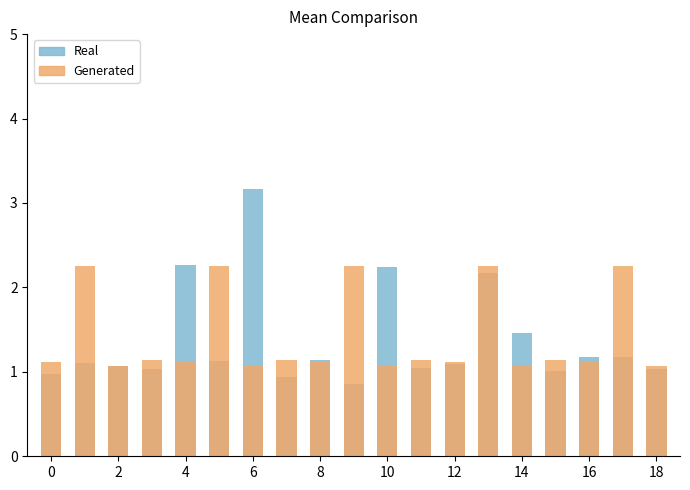

How many bars are there in each group?

2